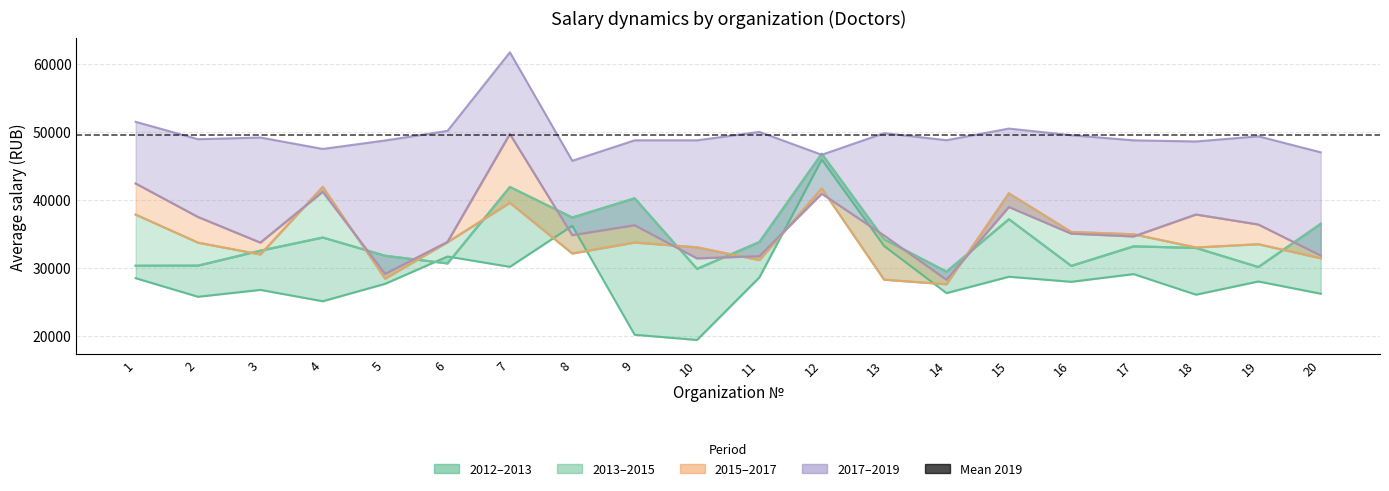

Reading left to right, what are all the values shown in this chart?

Doctors 2012: 28485.1	25752.9	26766.7	25094.8	27661.2	31675.5	30155.3	36192.6	20168.5	19400.8	28599.9	45932.6	33211.8	26291.2	28698.1	27954.9	29088.8	26059.8	28003.0	26201.0
Doctors 2013: 30321.2	30335.5	32532.0	34466.3	31789.7	30655.7	41901.4	37411.6	40236.8	29856.5	33807.0	46784.7	34212.5	29447.6	37160.2	30296.4	33170.6	32934.4	30127.3	36485.4
Doctors 2015: 37834.2	33711.8	31969.3	41912.2	28409.2	33771.8	39570.2	32119.4	33723.1	33028.8	31142.2	41675.6	28264.6	27585.3	40958.8	35280.9	34937.4	32999.4	33481.2	31410.3
Doctors 2017: 42403.9	37482.2	33715.5	41192.5	29112.8	33814.6	49689.0	34811.1	36269.4	31403.1	31721.5	40908.5	34752.1	28251.9	38950.0	35037.0	34621.6	37846.5	36372.3	31807.0
Doctors 2019: 51479.5	48921.0	49166.9	47487.9	48734.1	50145.3	61696.2	45745.6	48756.8	48755.0	49996.4	46634.1	49811.5	48777.8	50482.8	49512.5	48755.5	48586.5	49348.6	46990.9